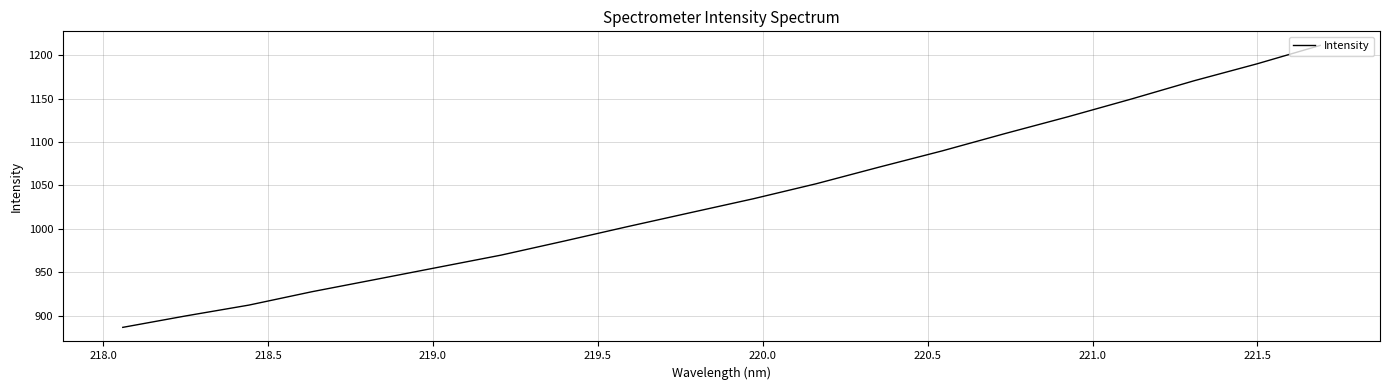

What is the smallest value displayed?

886.4